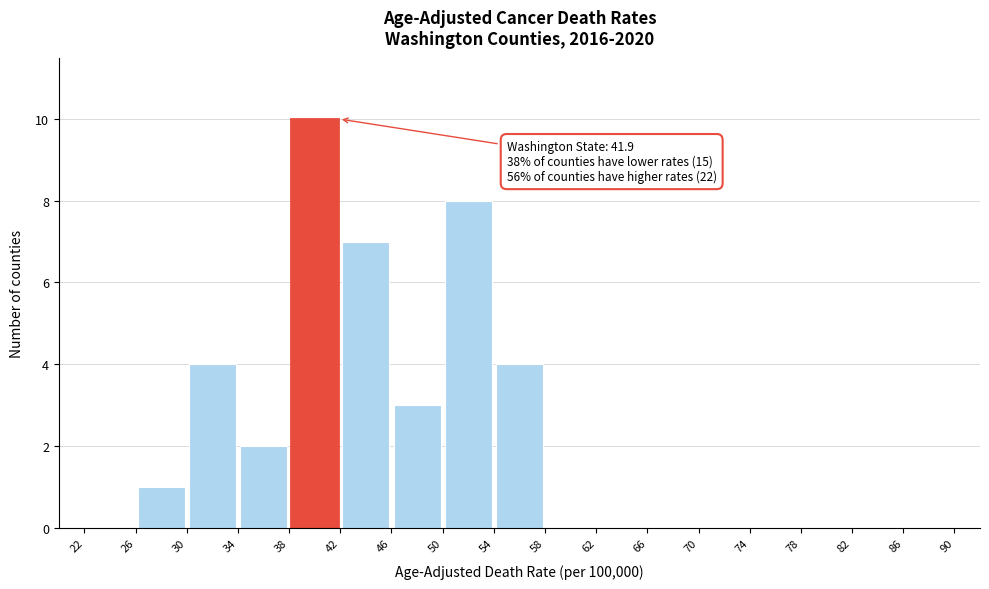

Over which range of the x-axis is the bar tallest?

38 to 42